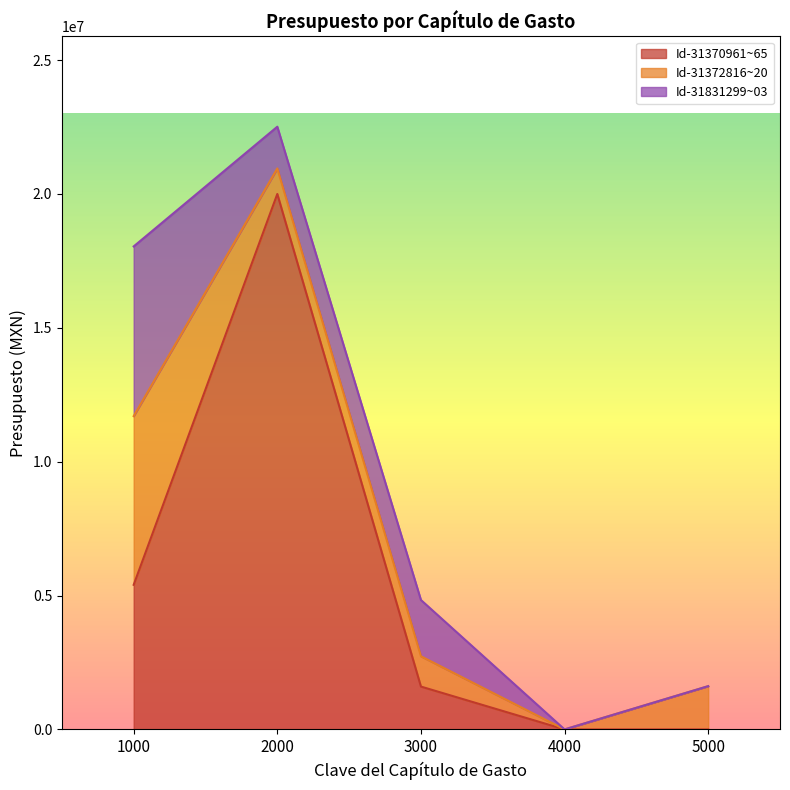

What is the highest value of the Id-31370961~65 series?

19996999.0